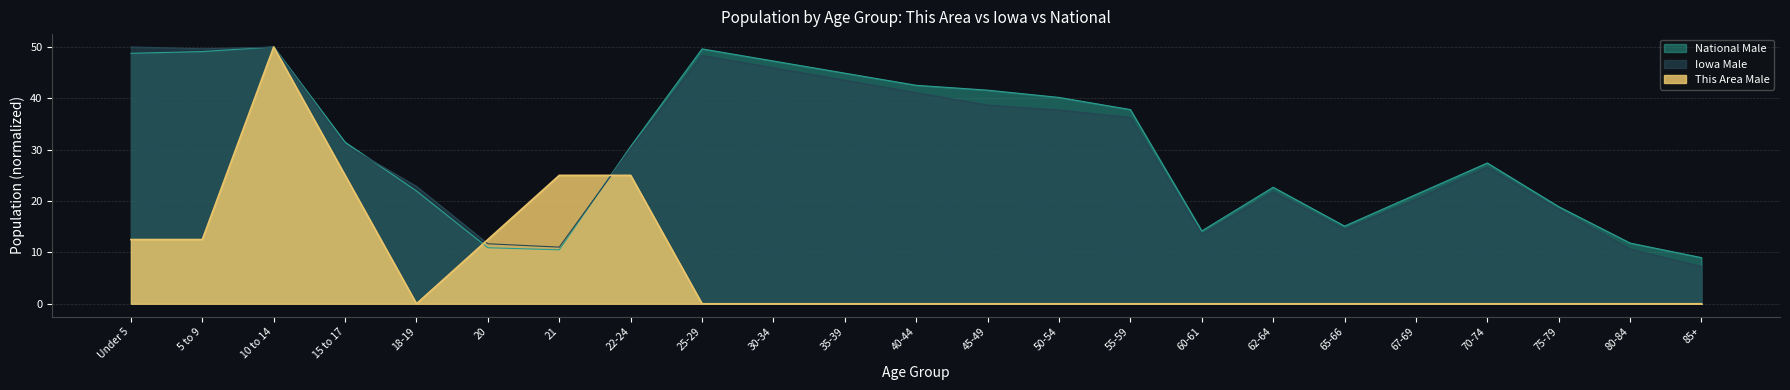

Reading left to right, what are all the values shown in this chart?

This Area Male: 12.5	12.5	50.0	25.0	0.0	12.5	25.0	25.0	0.0	0.0	0.0	0.0	0.0	0.0	0.0	0.0	0.0	0.0	0.0	0.0	0.0	0.0	0.0
Iowa Male: 50.0	49.6	50.0	30.9	22.8	11.7	11.0	30.2	48.4	45.9	43.5	41.1	38.7	37.7	36.3	13.5	21.8	14.5	20.3	26.6	18.4	10.6	7.3
National Male: 48.8	49.1	50.0	31.5	22.0	10.9	10.5	30.6	49.6	47.3	44.9	42.5	41.6	40.2	37.8	14.2	22.7	15.1	21.3	27.4	18.9	11.8	9.0